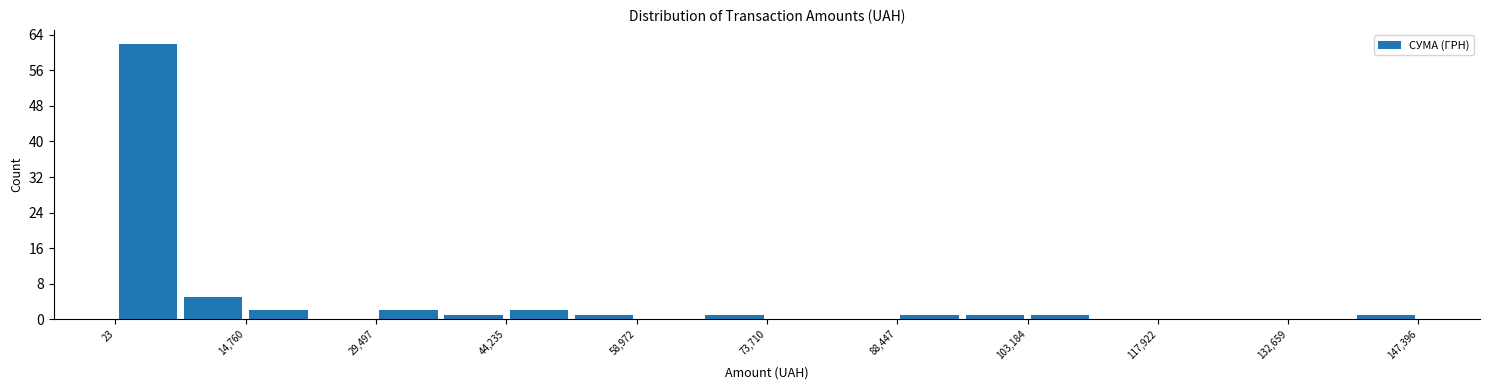

Read against the x-axis, roughly where is the centre of the tallest bar?

4000